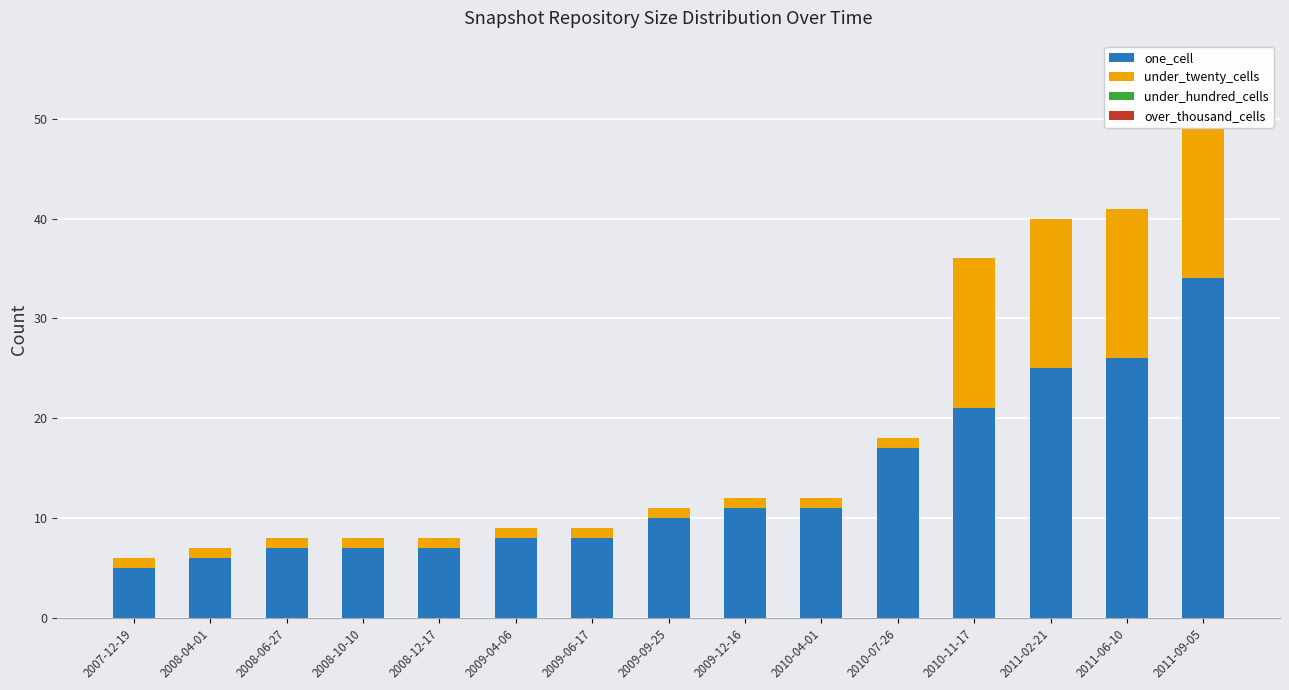

How many bars are there in total?

15